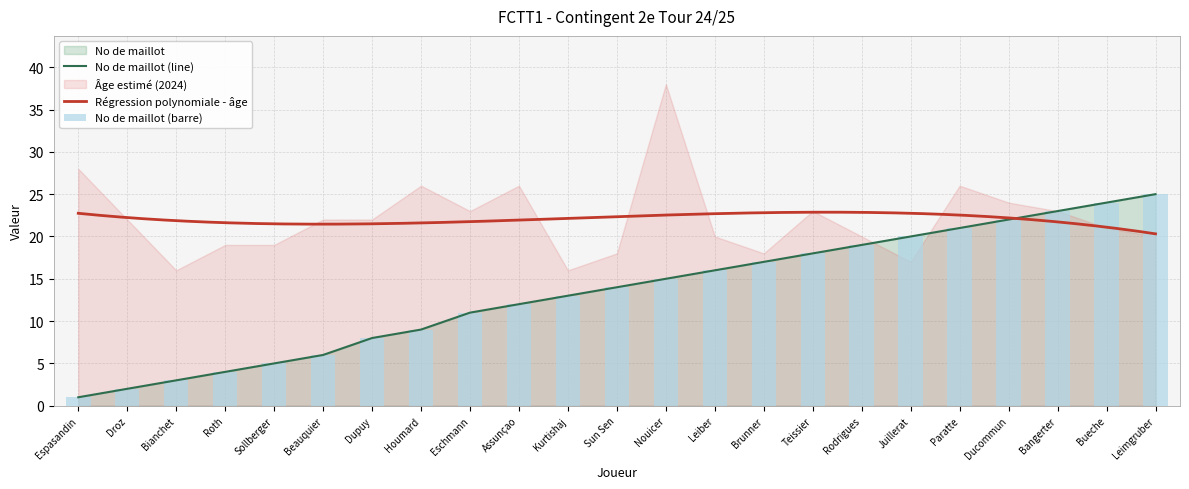

Reading right to left, what are all the values shown in this chart?

Leimgruber=25	Bueche=24	Bangerter=23	Ducommun=22	Paratte=21	Juillerat=20	Rodrigues=19	Teissier=18	Brunner=17	Leiber=16	Nouicer=15	Sun Sen=14	Kurtishaj=13	Assunçao=12	Eschmann=11	Houmard=9	Dupuy=8	Beauquier=6	Sollberger=5	Roth=4	Bianchet=3	Droz=2	Espasandin=1